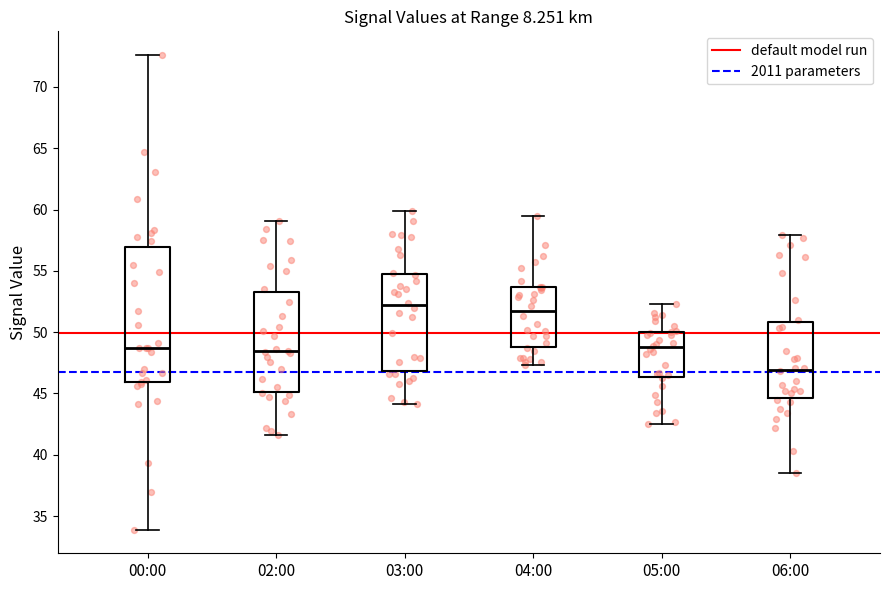

Reading left to right, transcribe this box plot: for each box, give where its median line is, the range the box spans, and where its two whiskers end, as read against the y-axis. The values are not printed on the chart, so give them approximately, as read against the axis.

00:00: median 48.5, box 46.0 to 57.0, whiskers 34.0 to 72.5
02:00: median 48.5, box 45.0 to 53.5, whiskers 41.5 to 59.0
03:00: median 52.0, box 47.0 to 55.0, whiskers 44.0 to 60.0
04:00: median 51.5, box 49.0 to 53.5, whiskers 47.5 to 59.5
05:00: median 49.0, box 46.5 to 50.0, whiskers 42.5 to 52.5
06:00: median 47.0, box 44.5 to 51.0, whiskers 38.5 to 58.0